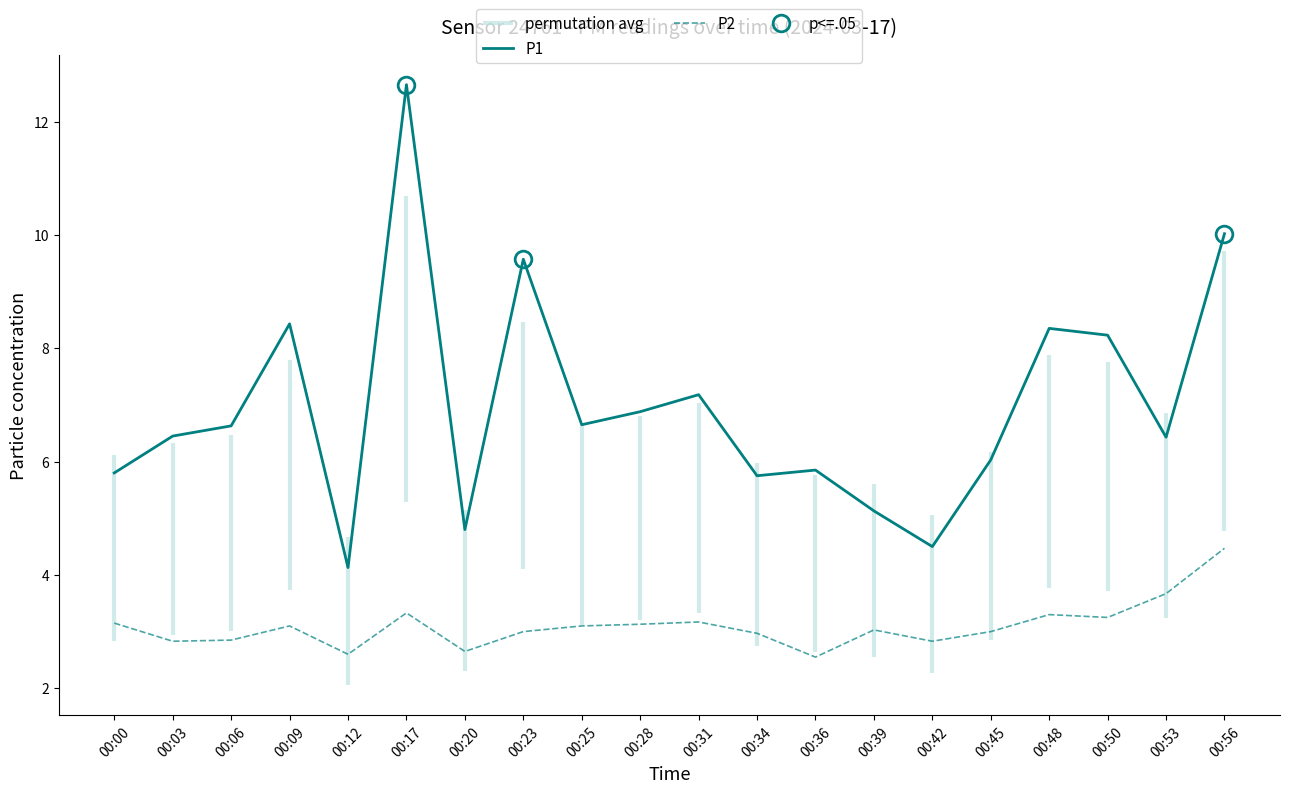

True or false: P2 and P1 intersect in this chart.

False